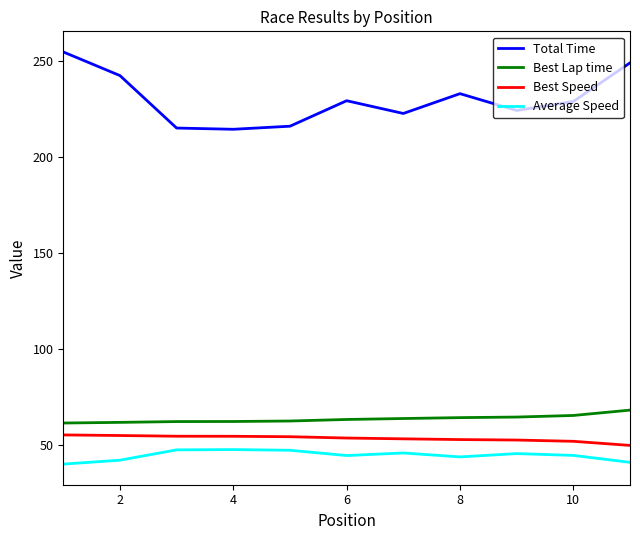

True or false: Average Speed and Best Speed intersect in this chart.

False